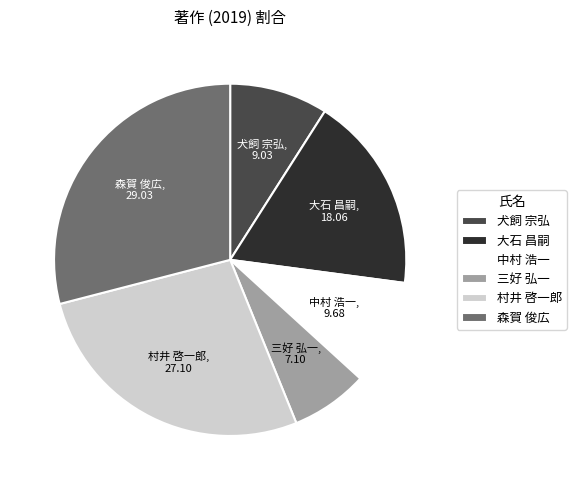

Rank the categories by value from lowest to highest.

三好 弘一, 犬飼 宗弘, 中村 浩一, 大石 昌嗣, 村井 啓一郎, 森賀 俊広